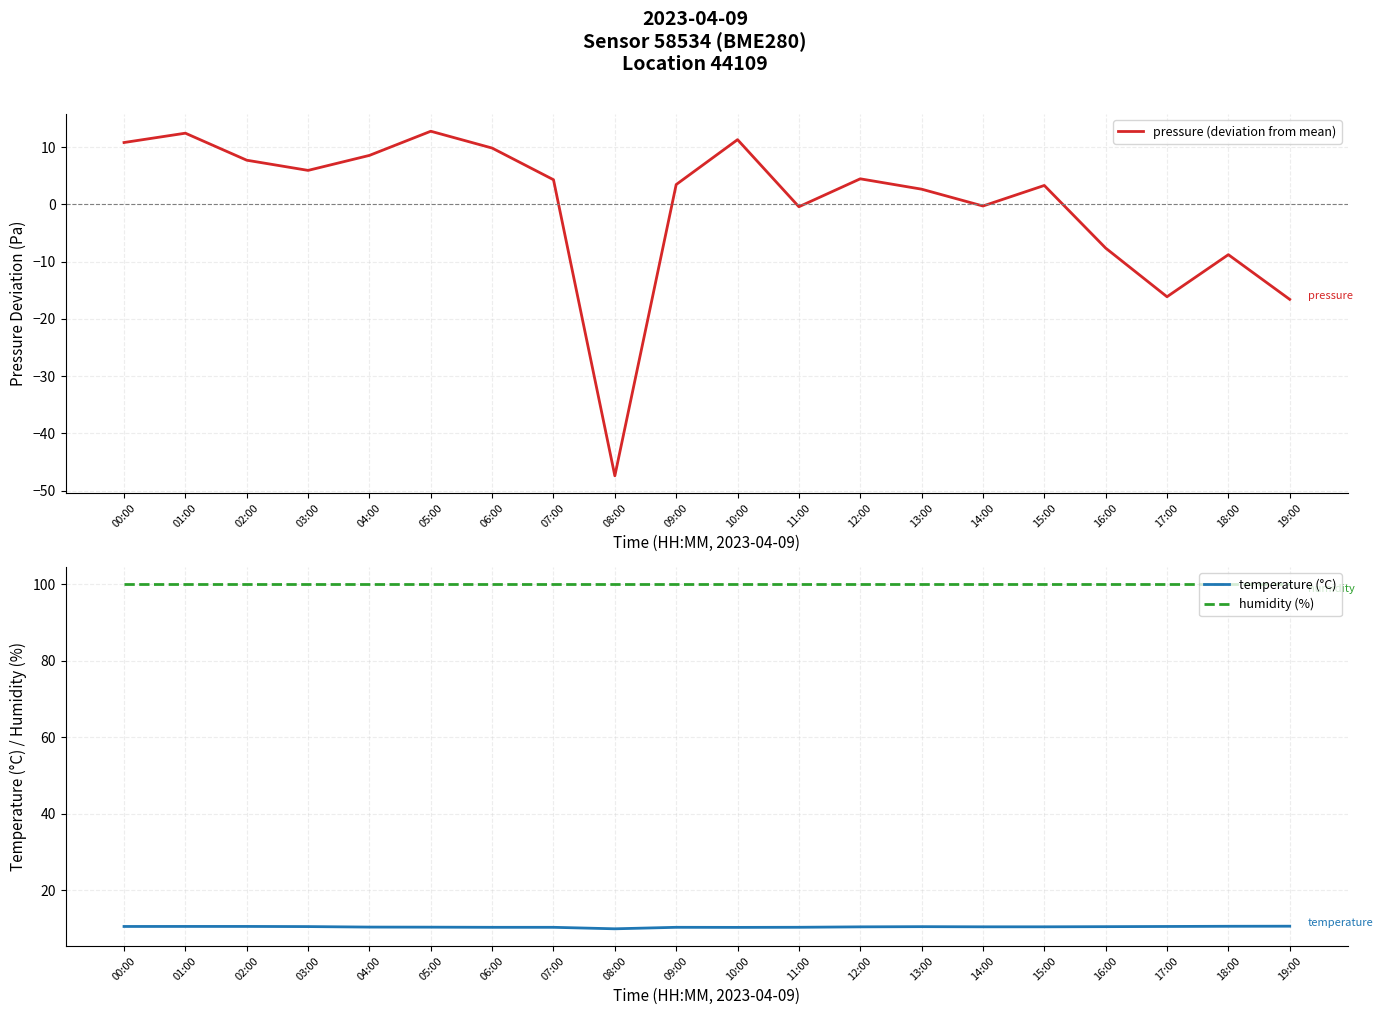

What is the label of the 18th point from the right?

02:00